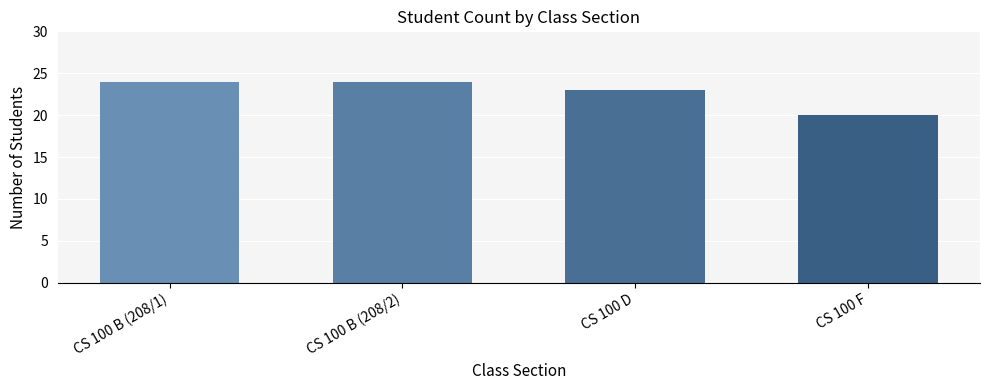

At which label is the value closest to 22?

CS 100 D